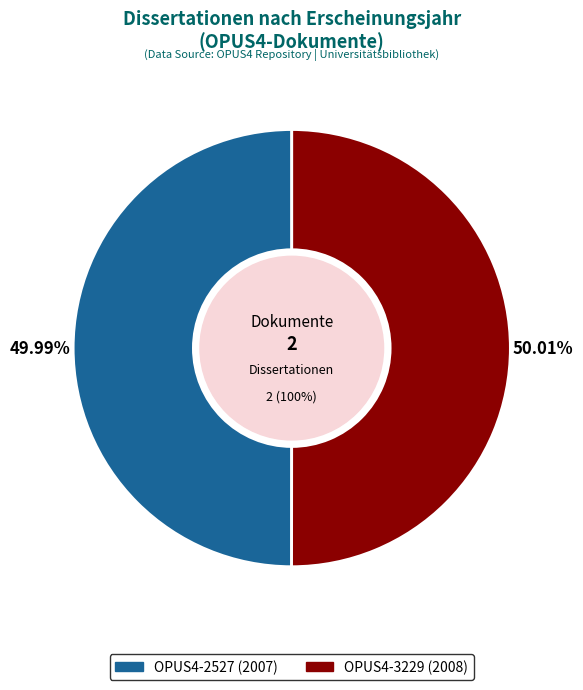

Rank the categories by value from highest to lowest.

OPUS4-3229 (2008), OPUS4-2527 (2007)